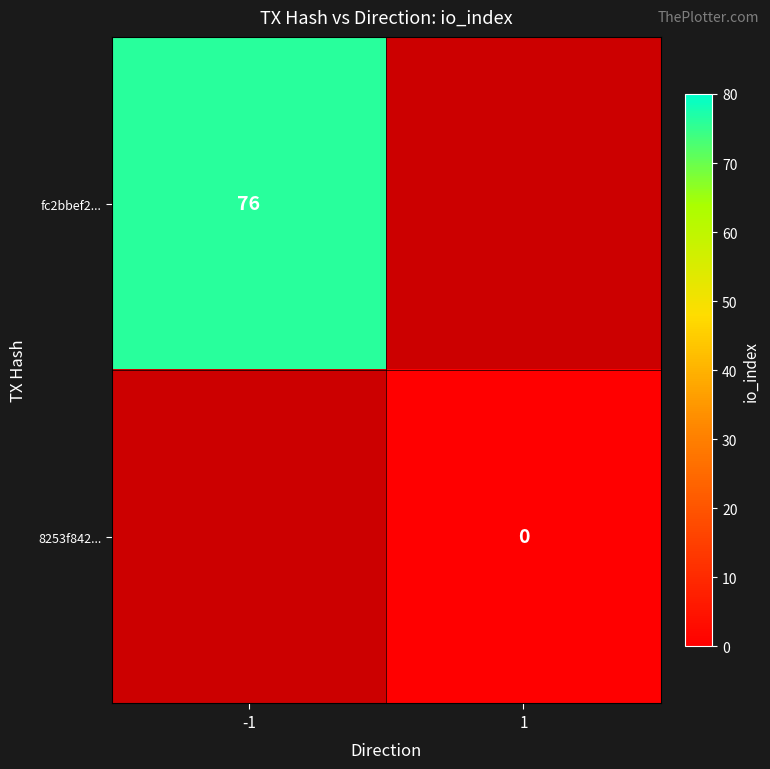

Is the value of 8253f842... at 1 greater than the value of fc2bbef2... at -1?

No